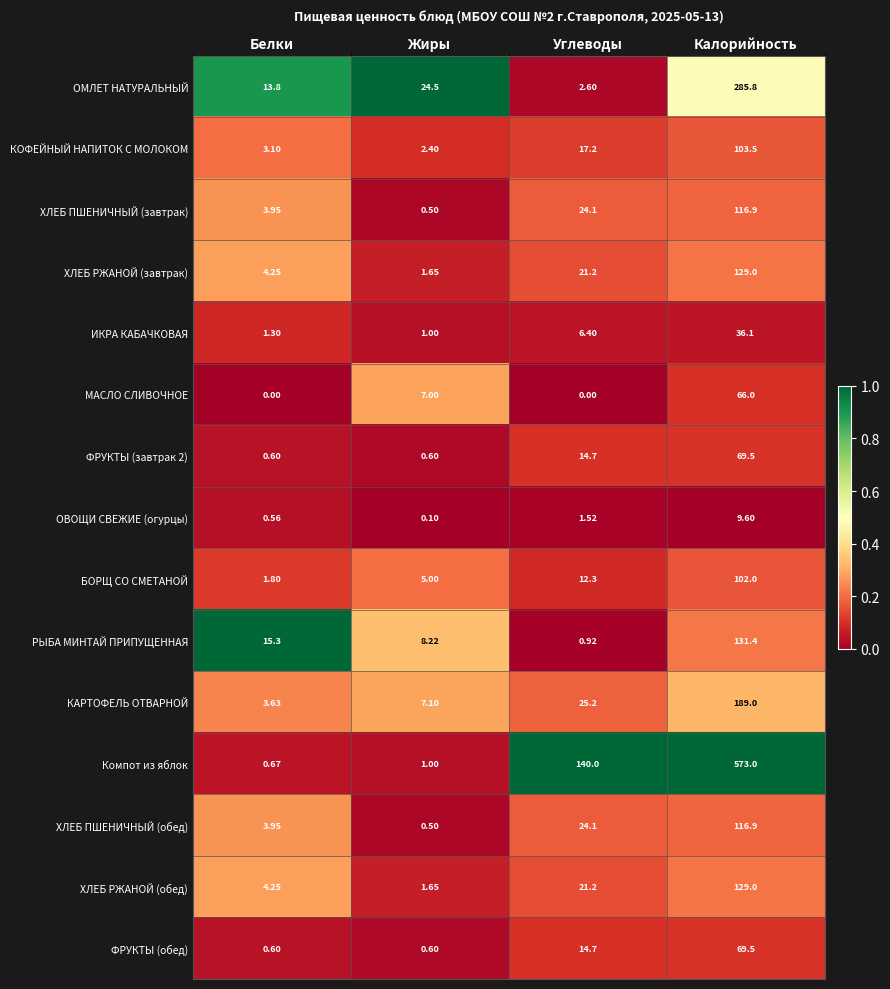

List the labels in order of РЫБА МИНТАЙ ПРИПУЩЕННАЯ value, smallest first.

Углеводы, Жиры, Белки, Калорийность